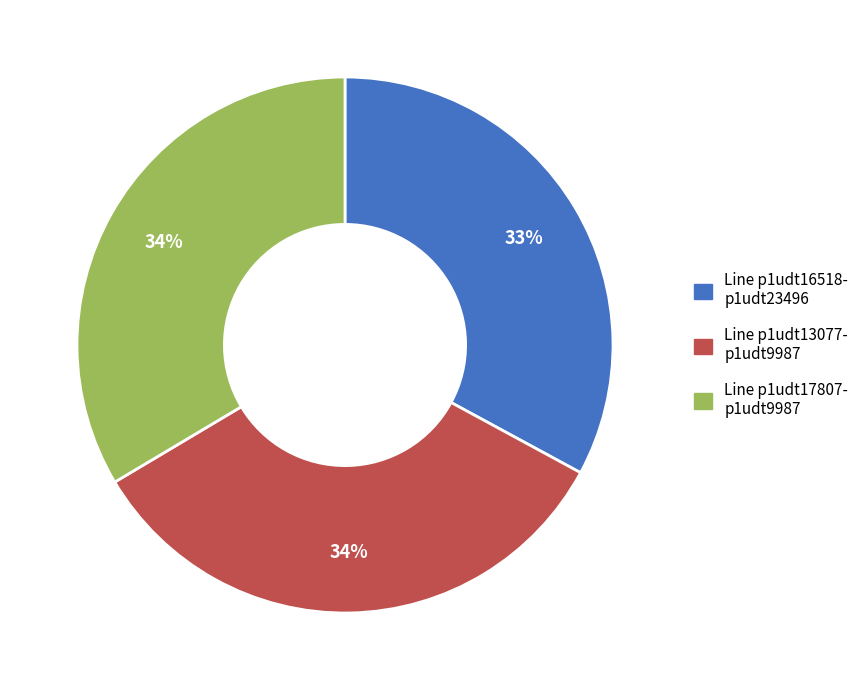

True or false: Line p1udt17807- p1udt9987 accounts for 34% of the total.

True